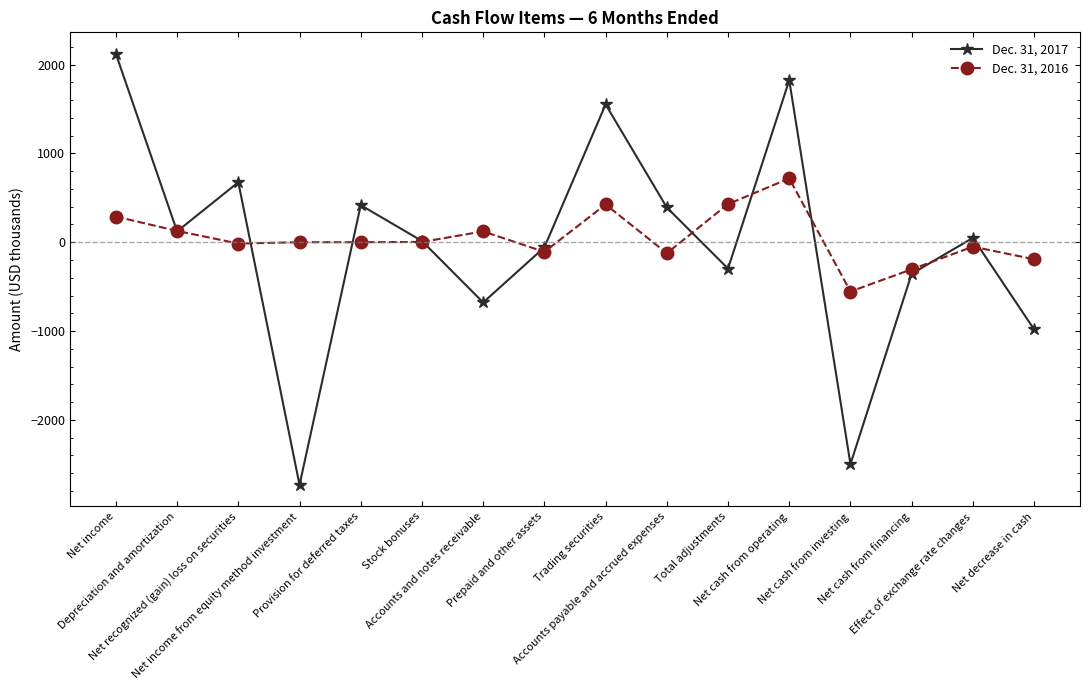

What are all the series names shown in the legend?

Dec. 31, 2017, Dec. 31, 2016